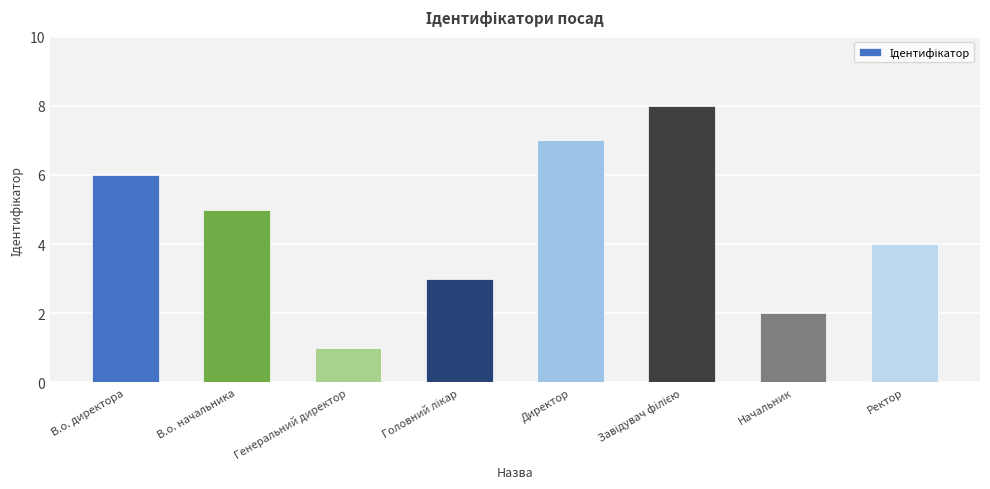

Where does the data first go above 5?

В.о. директора